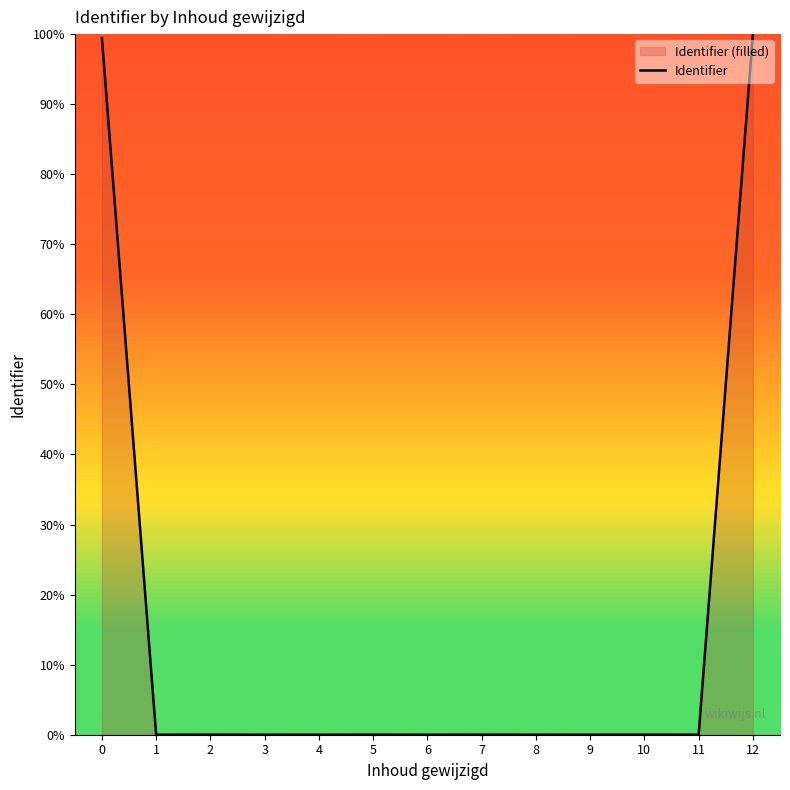

Reading right to left, list all the values displayed in this chart.

12=100.0	11=0.0	10=0.0	9=0.0	8=0.0	7=0.0	6=0.0	5=0.0	4=0.0	3=0.0	2=0.0	1=0.0	0=99.4